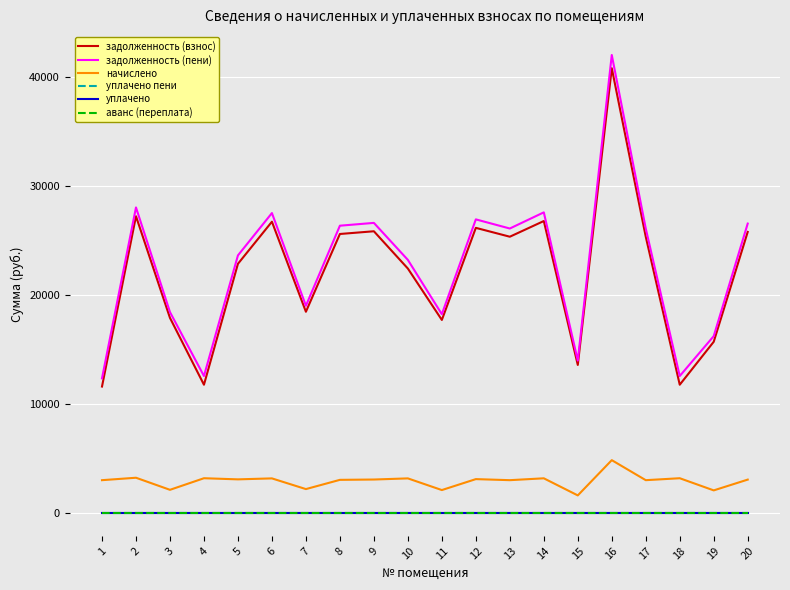

Does the chart have visible grid lines?

Yes